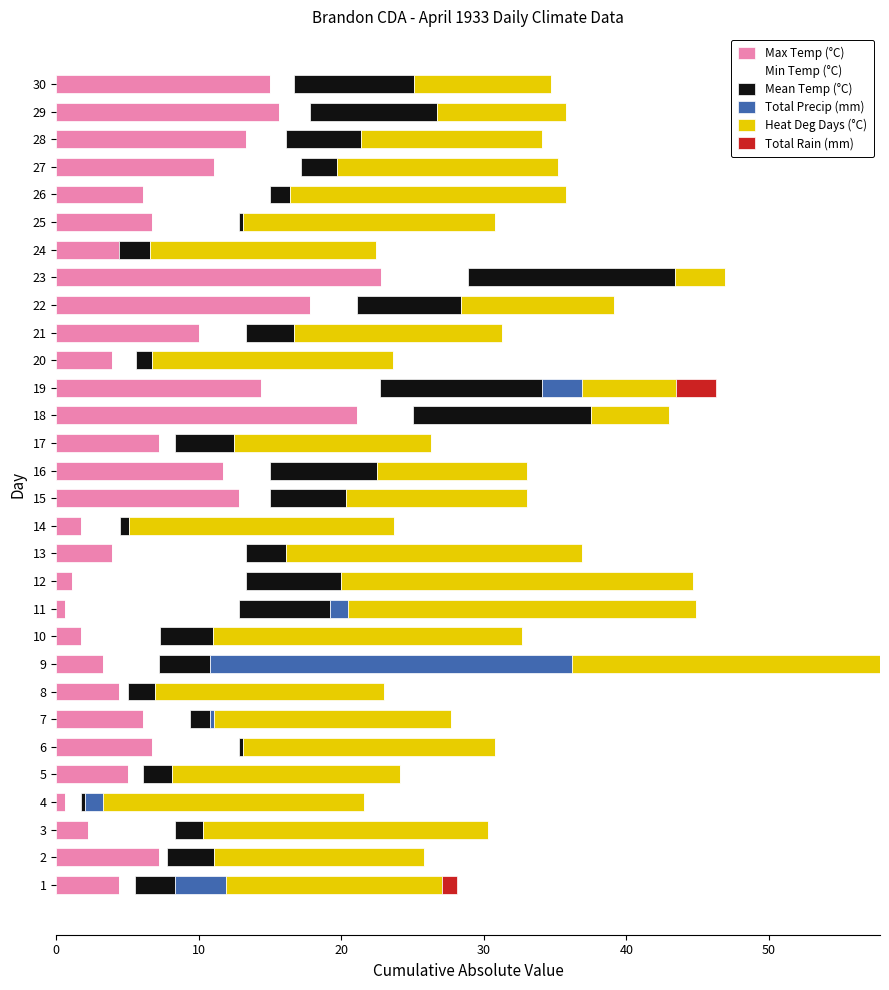

At which category is the sum across all series the highest?

9